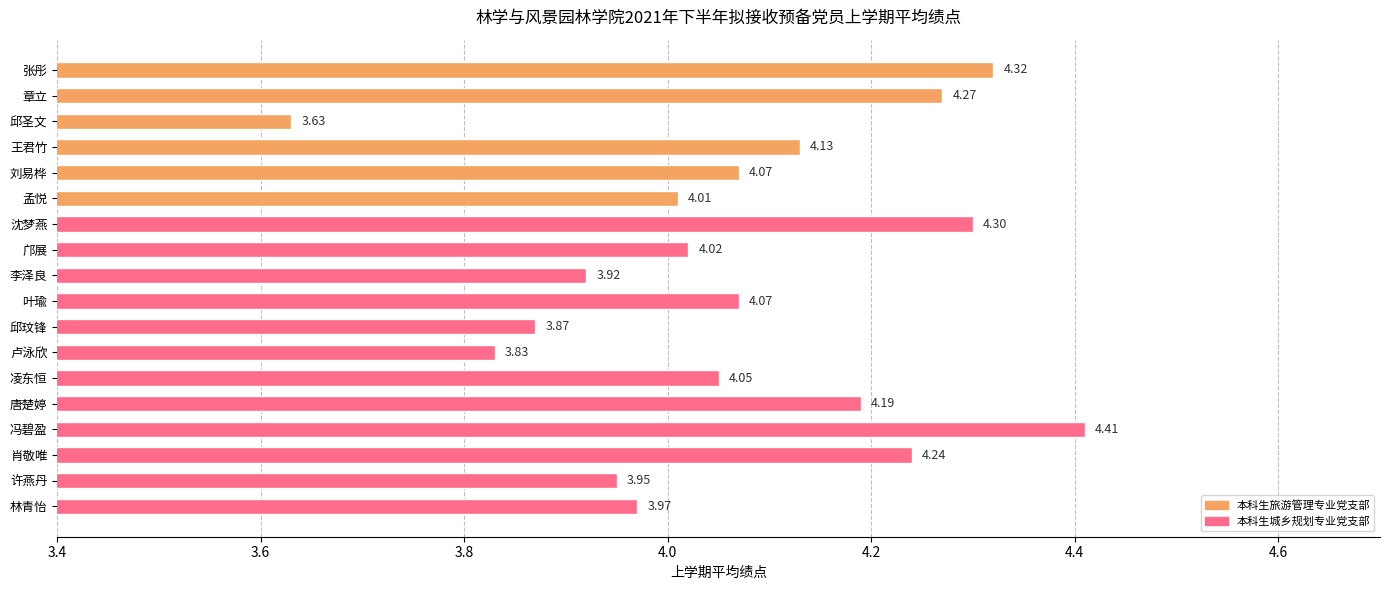

Which label corresponds to the largest value in the chart?

冯碧盈